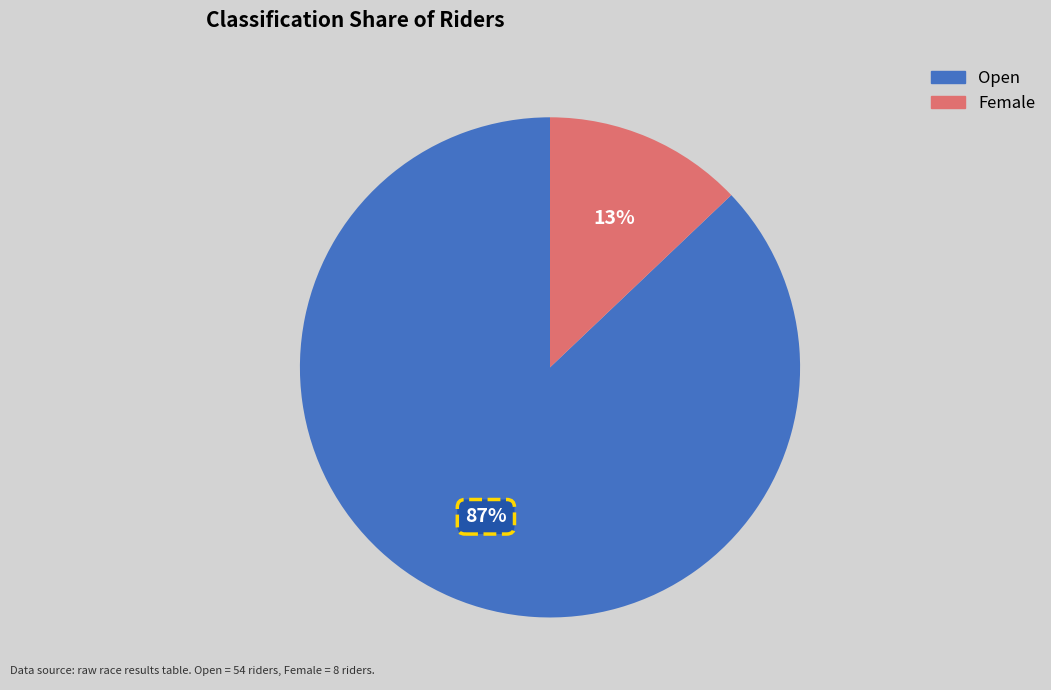

To the nearest percent, what is the average slice percentage?

50%